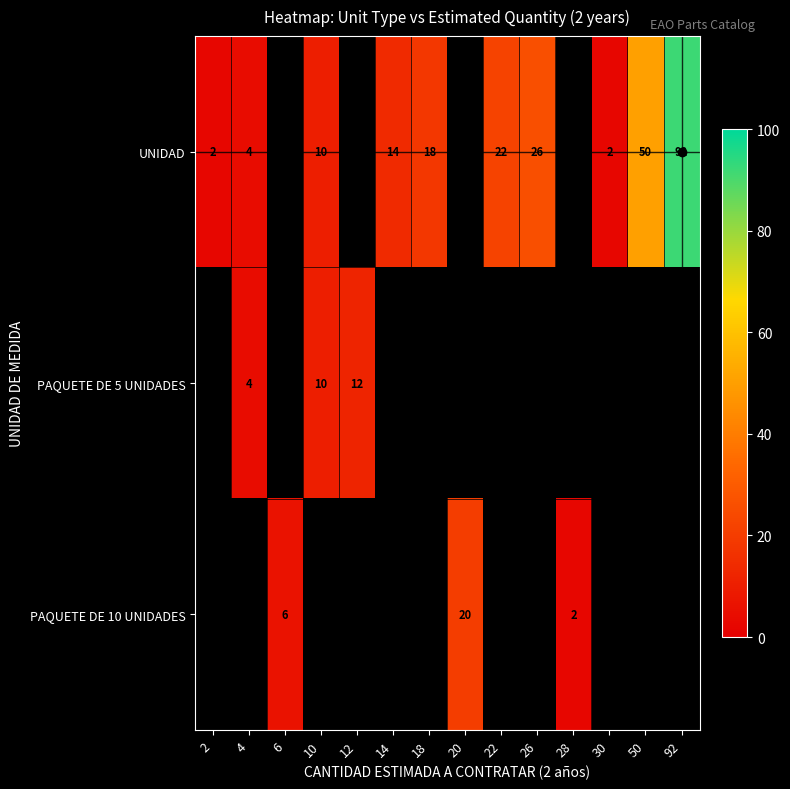

The value of PAQUETE DE 5 UNIDADES at 12 is 12. True or false?

True